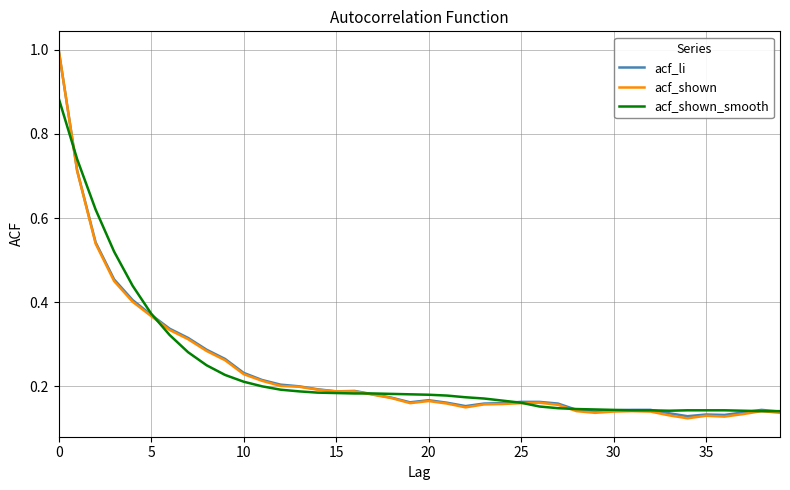

Which series has the largest range (max minus min)?

acf_shown